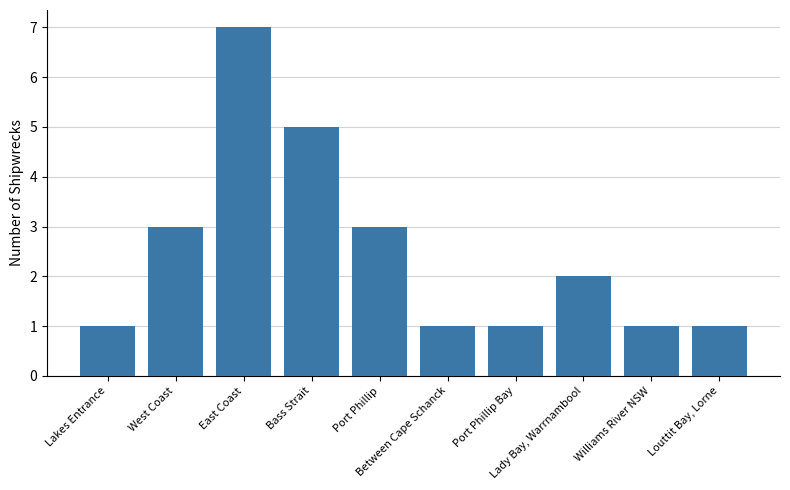

At which category does the chart reach its peak across all series?

East Coast